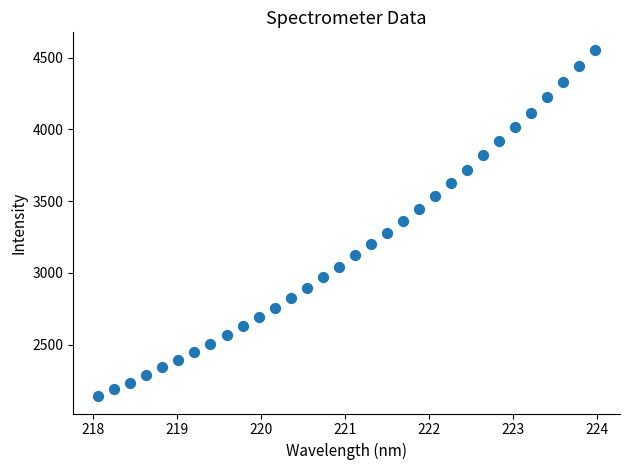

What is the range of Y values (max minus min)?

2413.9